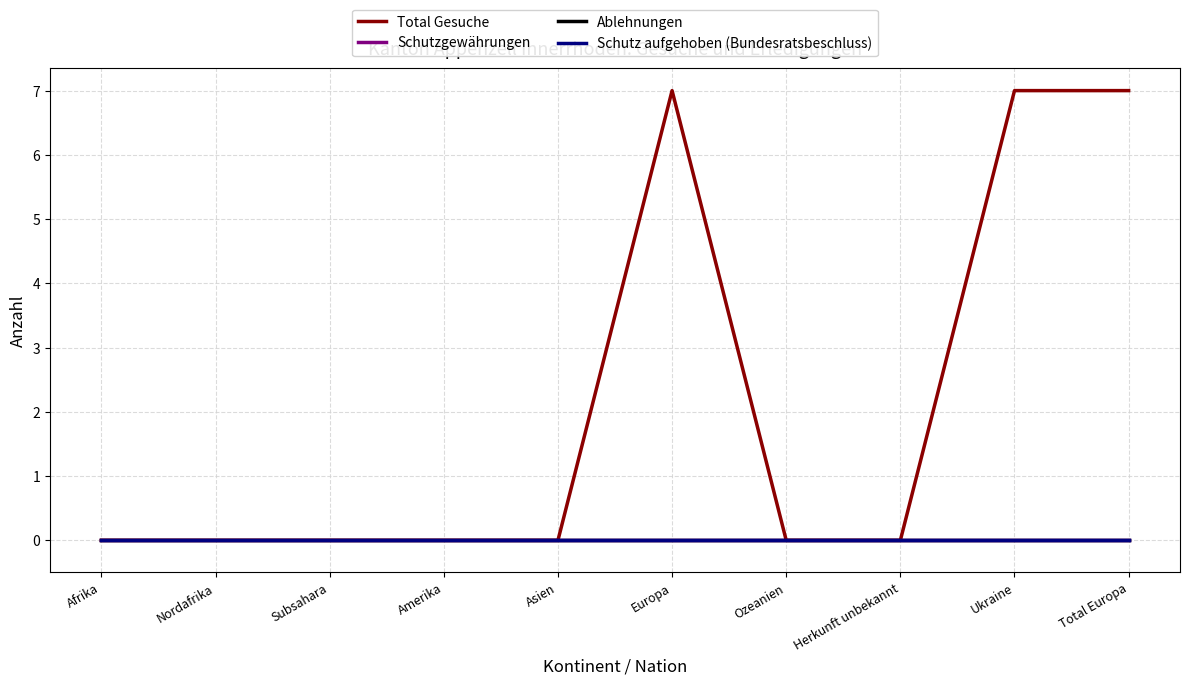

At Nordafrika, list the series in order from largest to smallest.

Total Gesuche, Schutzgewährungen, Ablehnungen, Schutz aufgehoben (Bundesratsbeschluss)